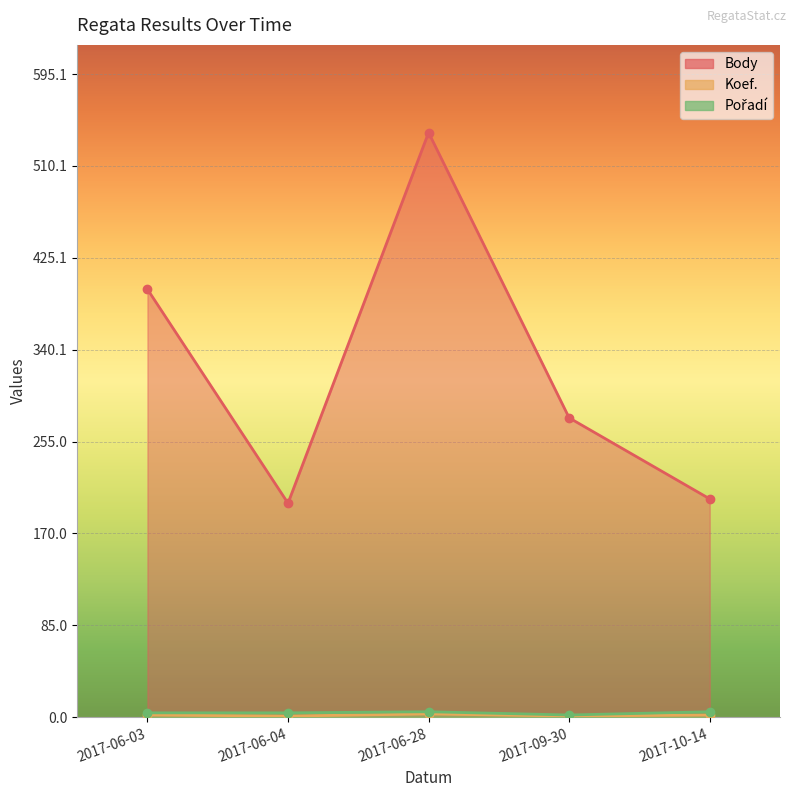

Which series changed the most between 2017-06-04 and 2017-09-30?

Body